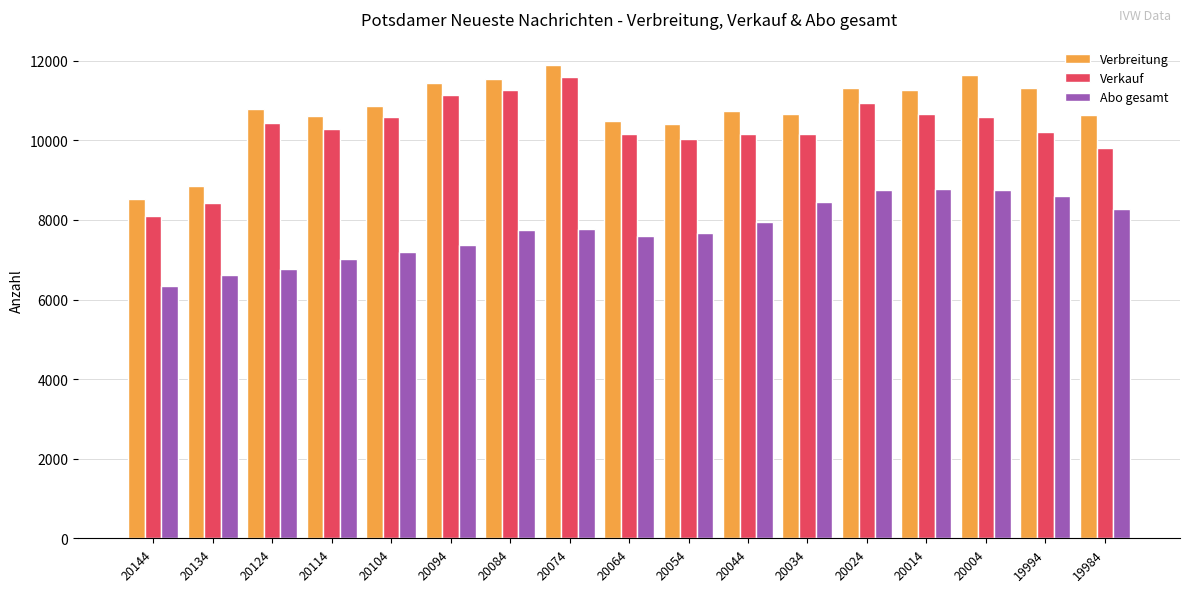

What is the difference between the highest and lowest values at 20034?

2223